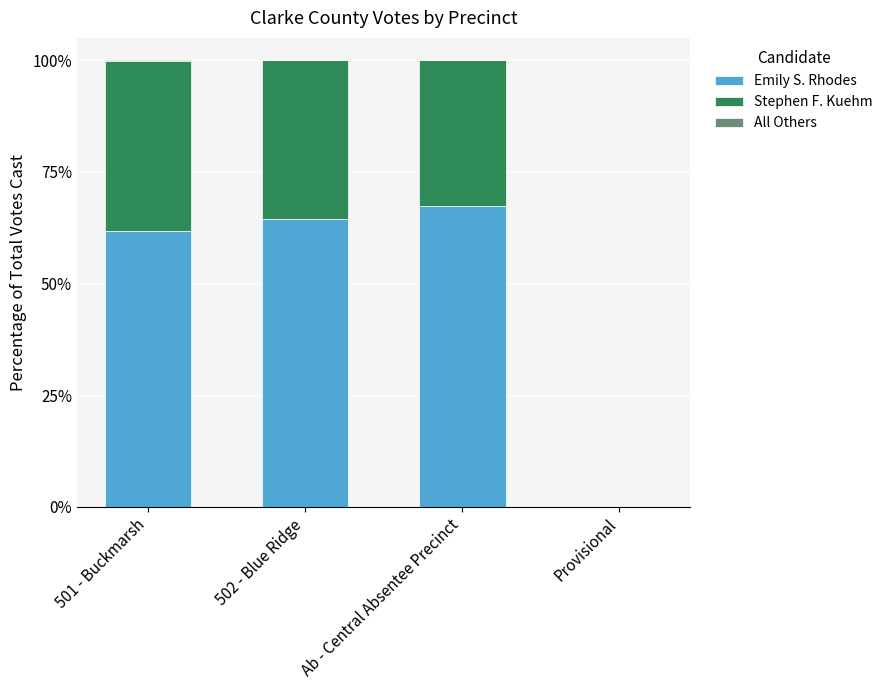

The Emily S. Rhodes series shows 0.0 at Provisional. True or false?

True